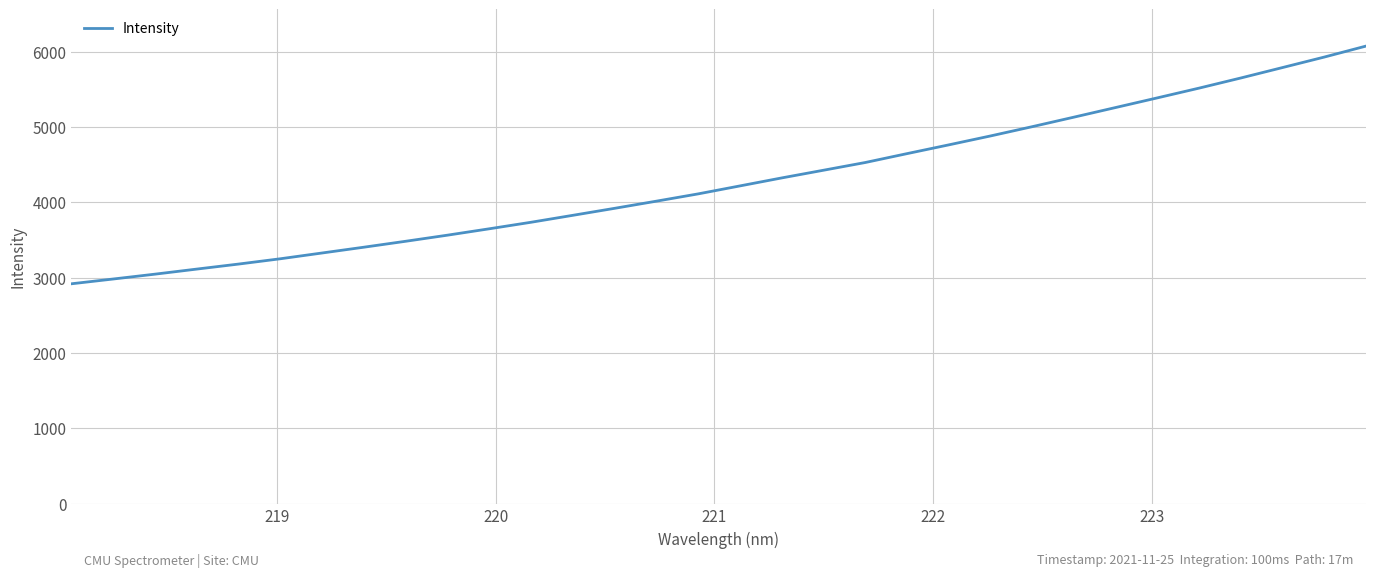

What is the maximum value shown in the chart?

6076.1